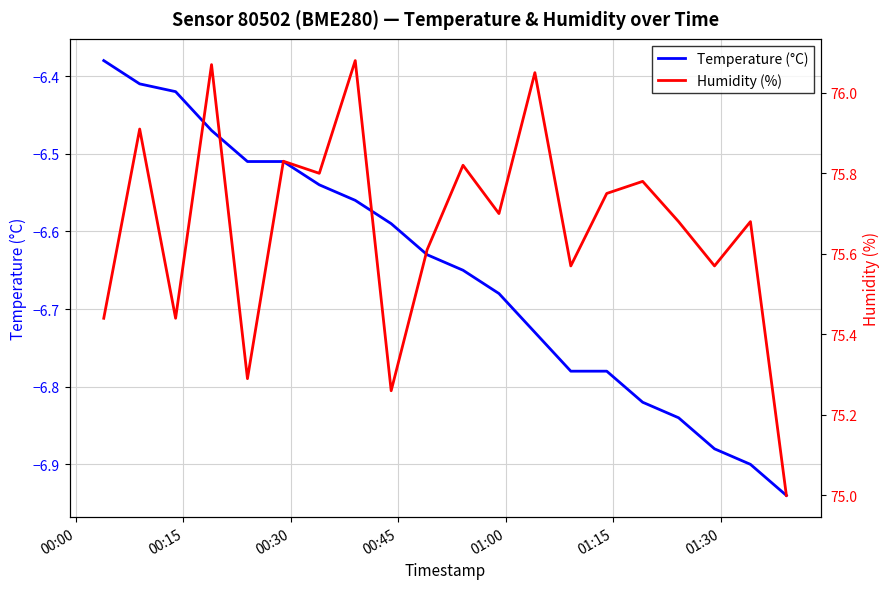

Reading left to right, transcribe all the data shown in this chart.

Temperature (°C): -6.4	-6.4	-6.4	-6.5	-6.5	-6.5	-6.5	-6.6	-6.6	-6.6	-6.7	-6.7	-6.7	-6.8	-6.8	-6.8	-6.8	-6.9	-6.9	-6.9
Humidity (%): 75.4	75.9	75.4	76.1	75.3	75.8	75.8	76.1	75.3	75.6	75.8	75.7	76.0	75.6	75.8	75.8	75.7	75.6	75.7	75.0